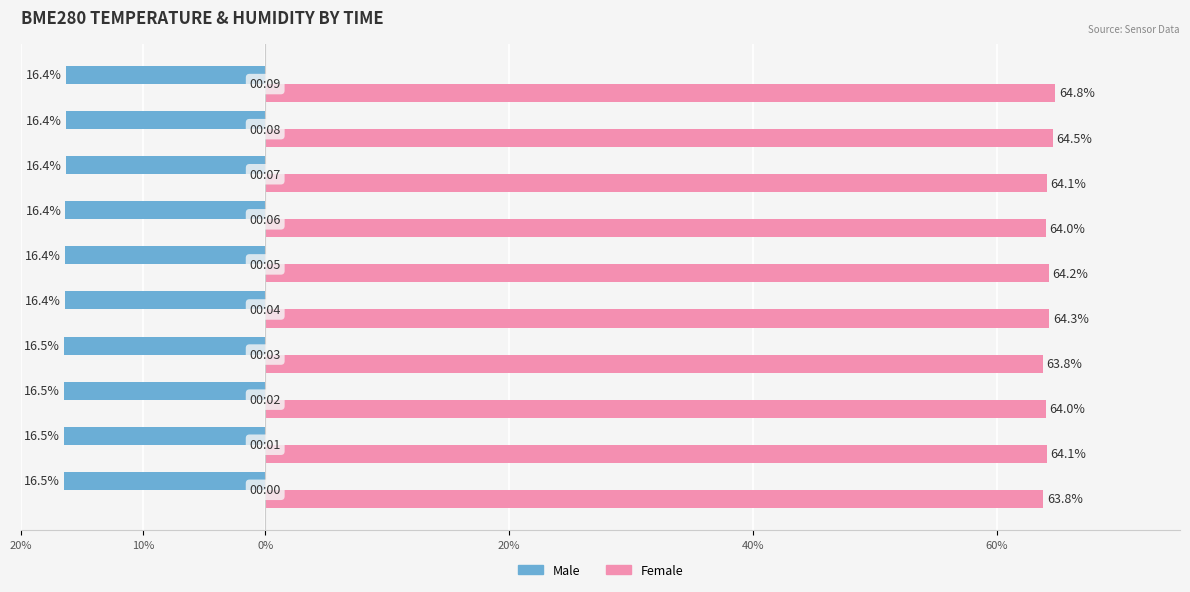

What are all the series names shown in the legend?

Male, Female